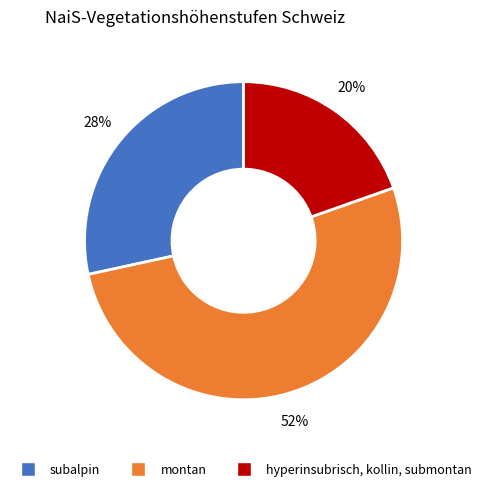

Do hyperinsubrisch, kollin, submontan and subalpin together represent more than half of the pie?

No